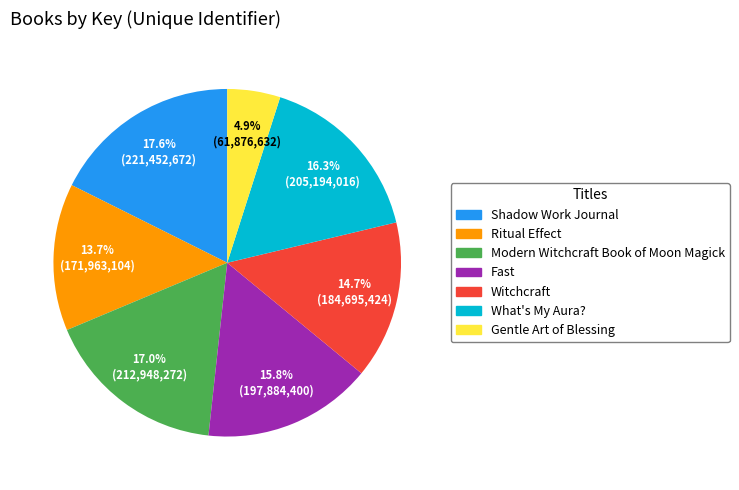

Rank the categories by value from lowest to highest.

Gentle Art of Blessing, Ritual Effect, Witchcraft, Fast, What's My Aura?, Modern Witchcraft Book of Moon Magick, Shadow Work Journal